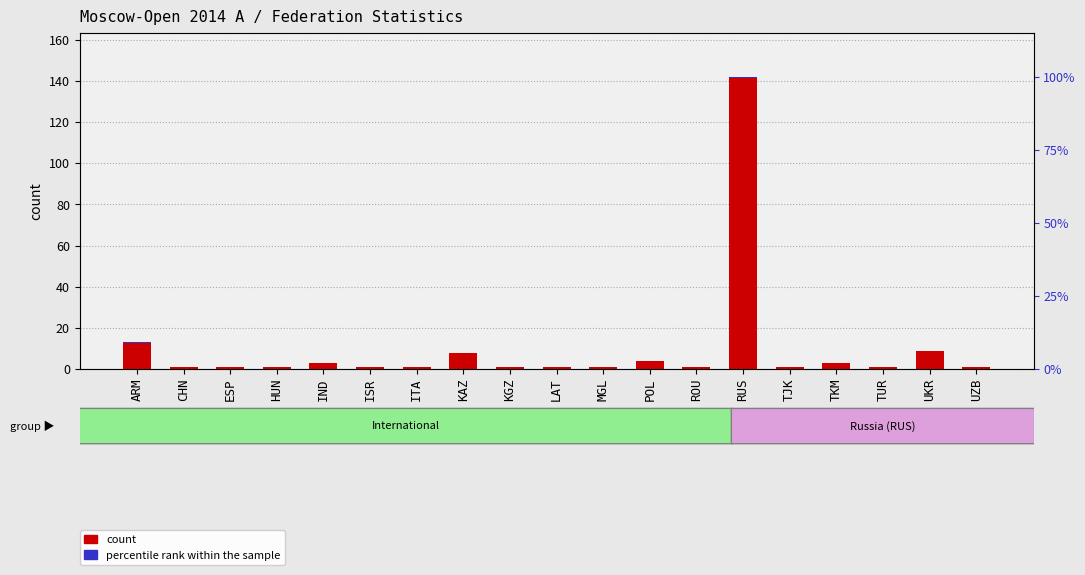

What is the minimum value shown in the chart?

1